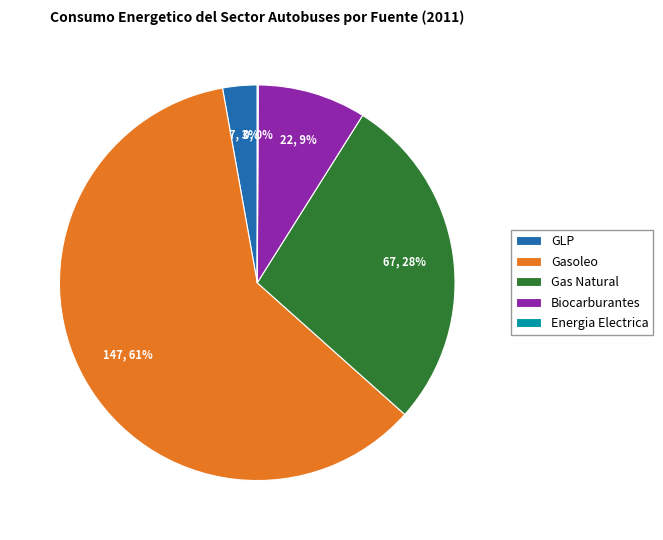

Which slice is the largest?

Gasoleo